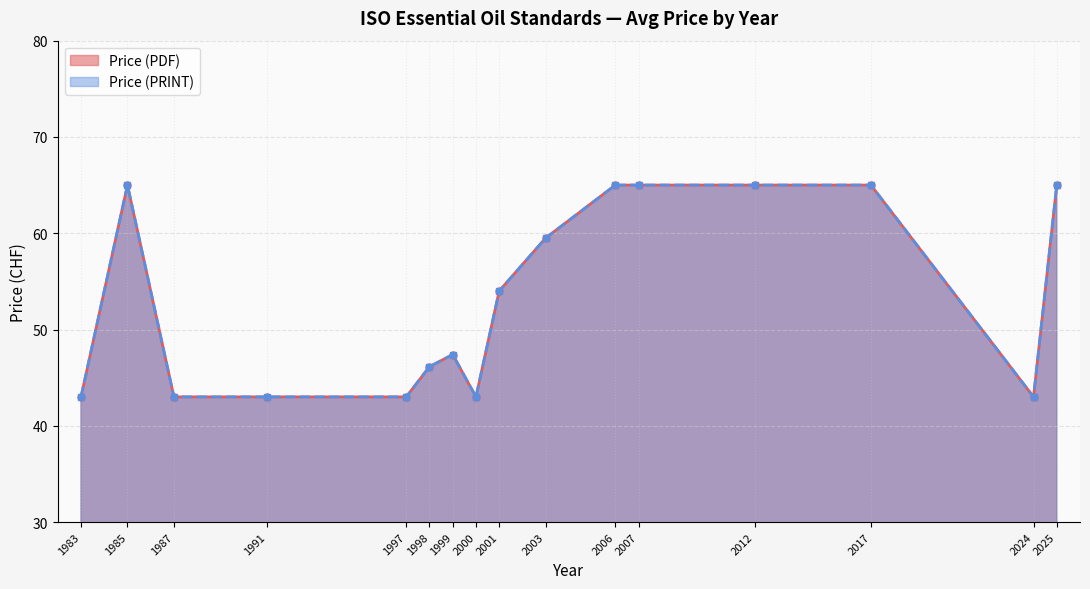

Does the chart display data point markers on the line(s)?

Yes